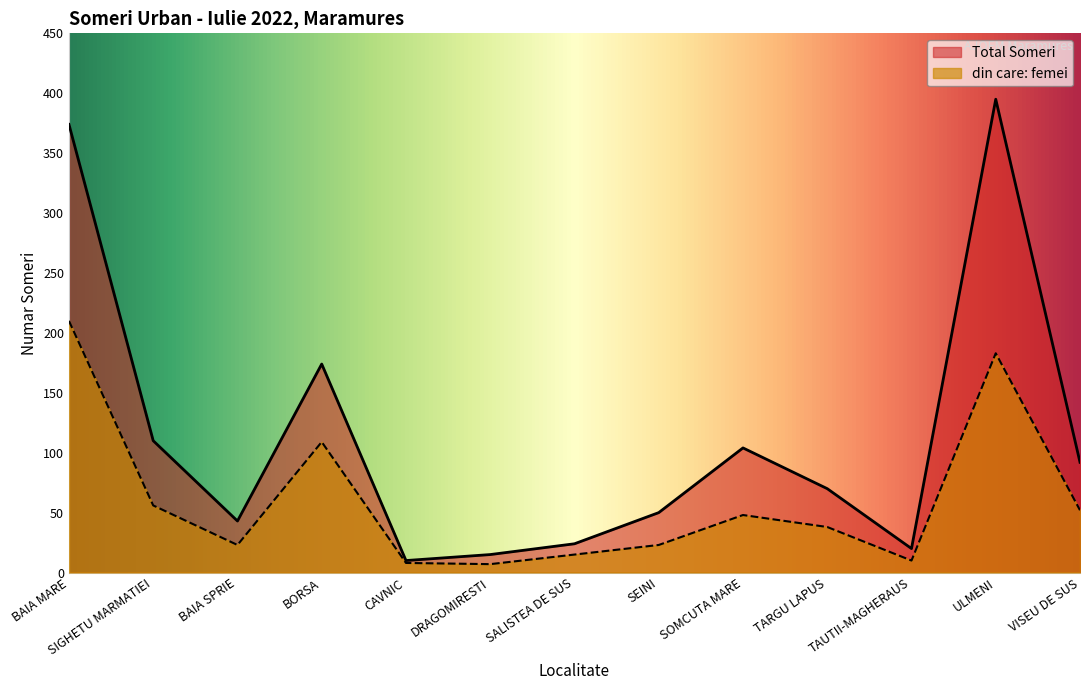

True or false: din care: femei and Total Someri intersect in this chart.

False